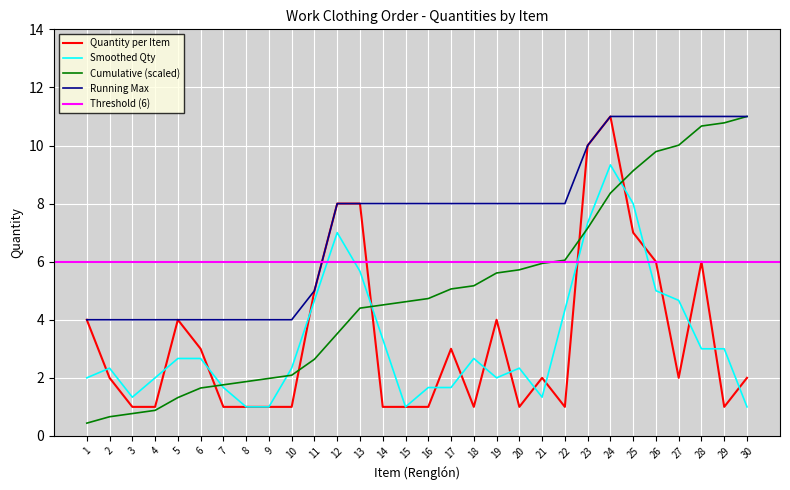

What is the value of the 28th point from the left?

6